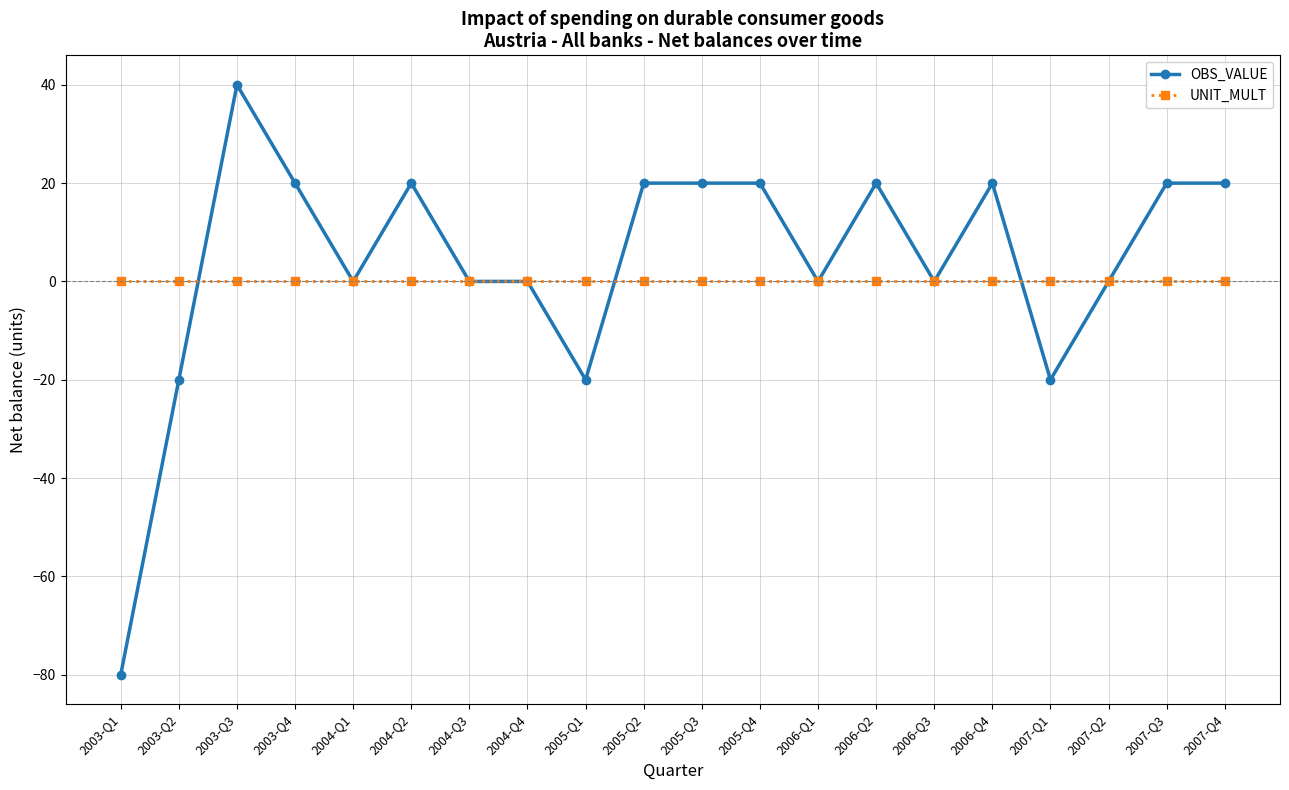

True or false: OBS_VALUE has a value of 27 at 2006-Q2.

False